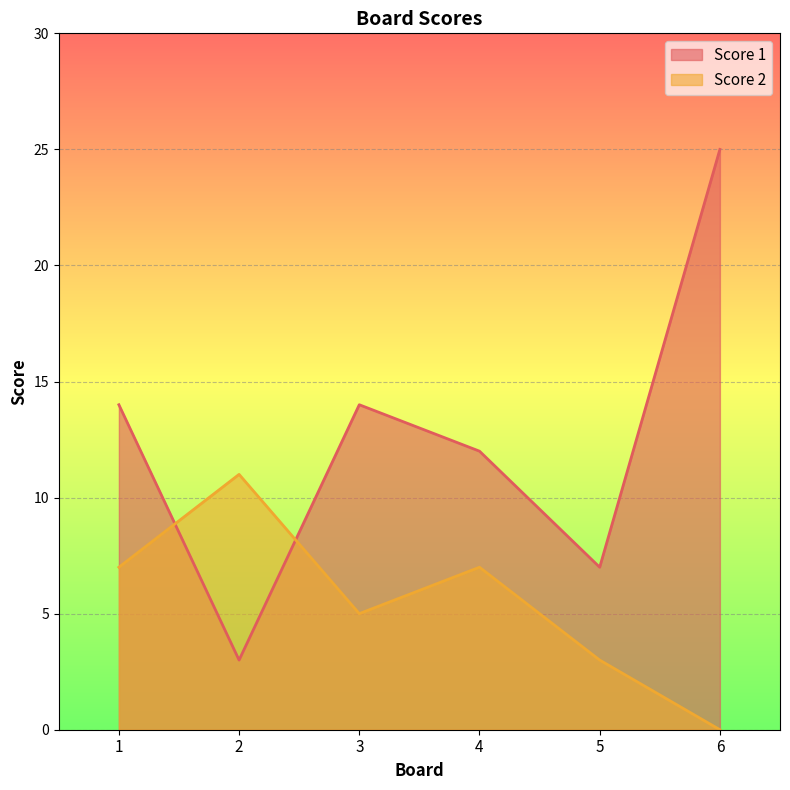

What is the difference between the maximum and minimum values in the Score 2 series?

11